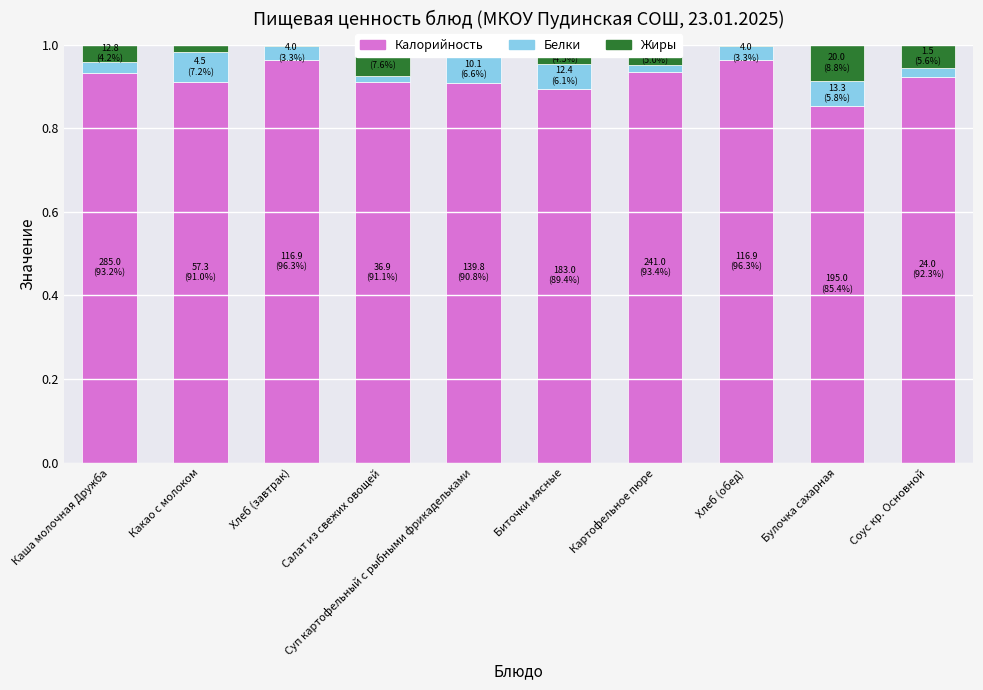

The Калорийность series shows 0.9 at Суп картофельный с рыбными фрикадельками. True or false?

True